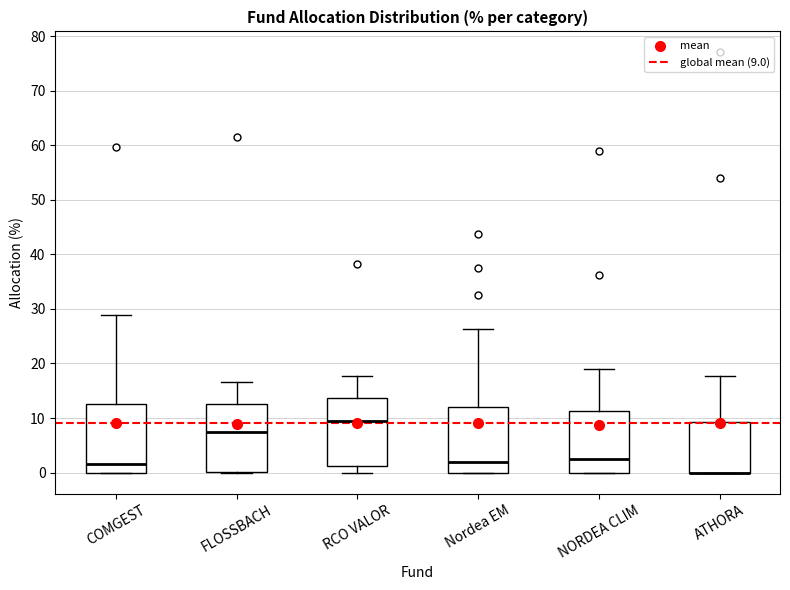

Where is the upper edge of the box for FLOSSBACH on the y-axis? The values are not printed on the chart, so give them approximately, as read against the axis.

13